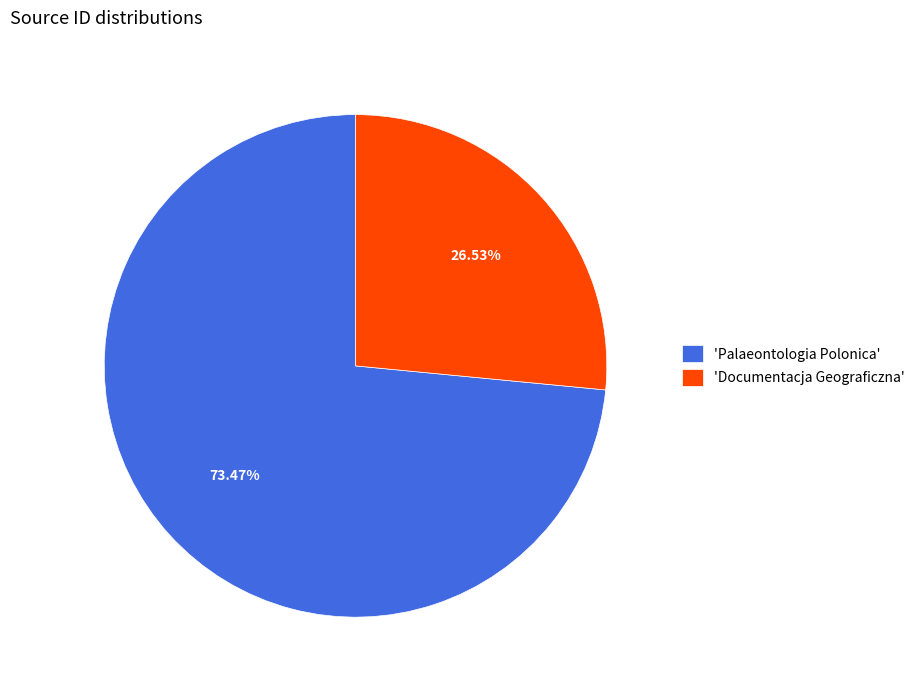

Rank the categories by value from highest to lowest.

'Palaeontologia Polonica', 'Documentacja Geograficzna'